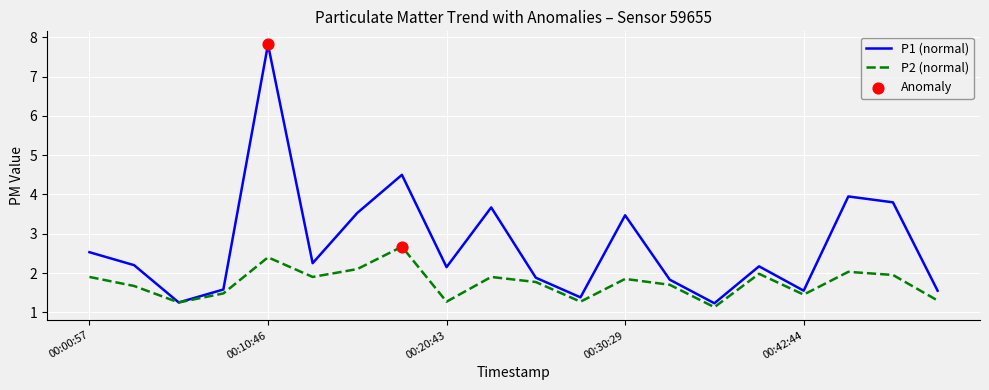

Which series has the largest range (max minus min)?

P1 (normal)